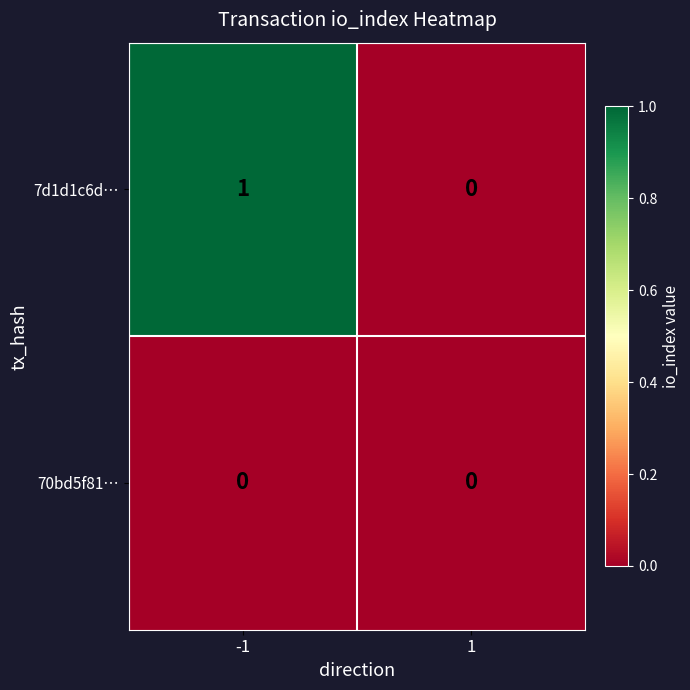

Is it true that 70bd5f81… equals 0 at -1?

True